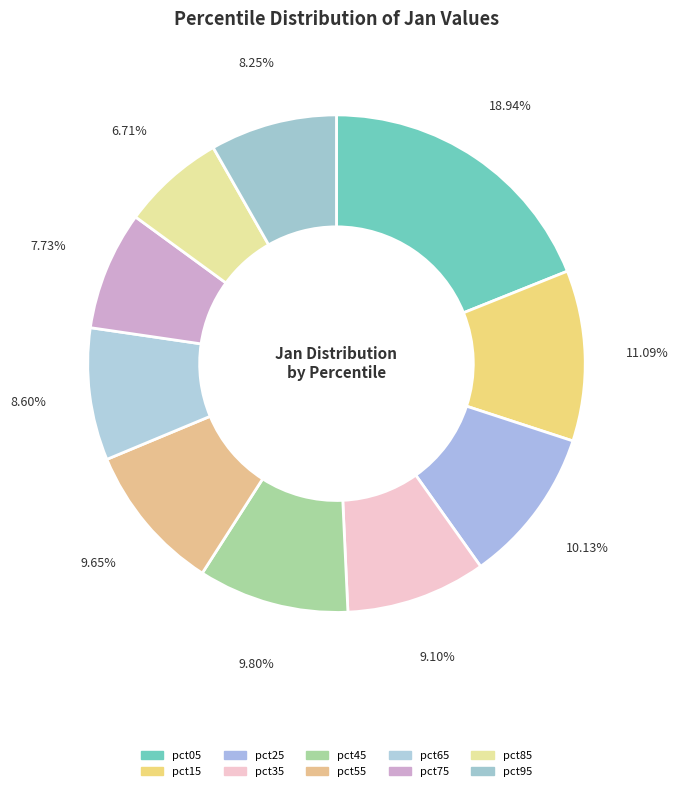

To the nearest percent, what portion does pct35 represent?

9%